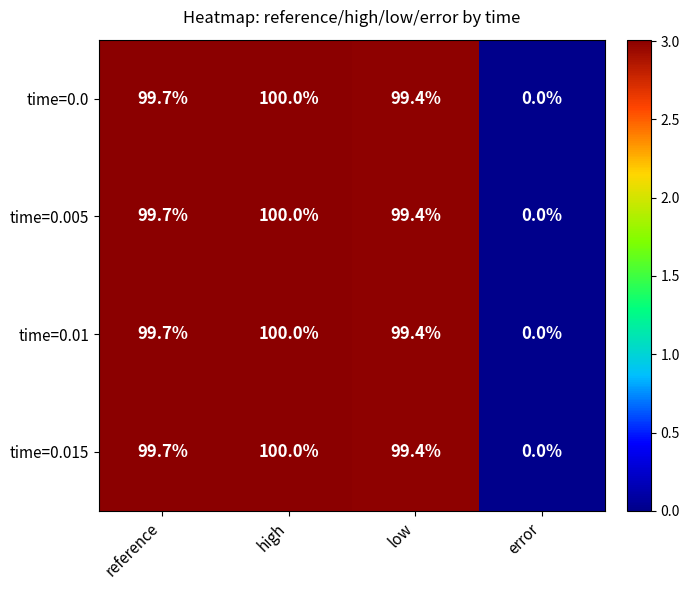

The value of time=0.01 at high is 100.0. True or false?

True